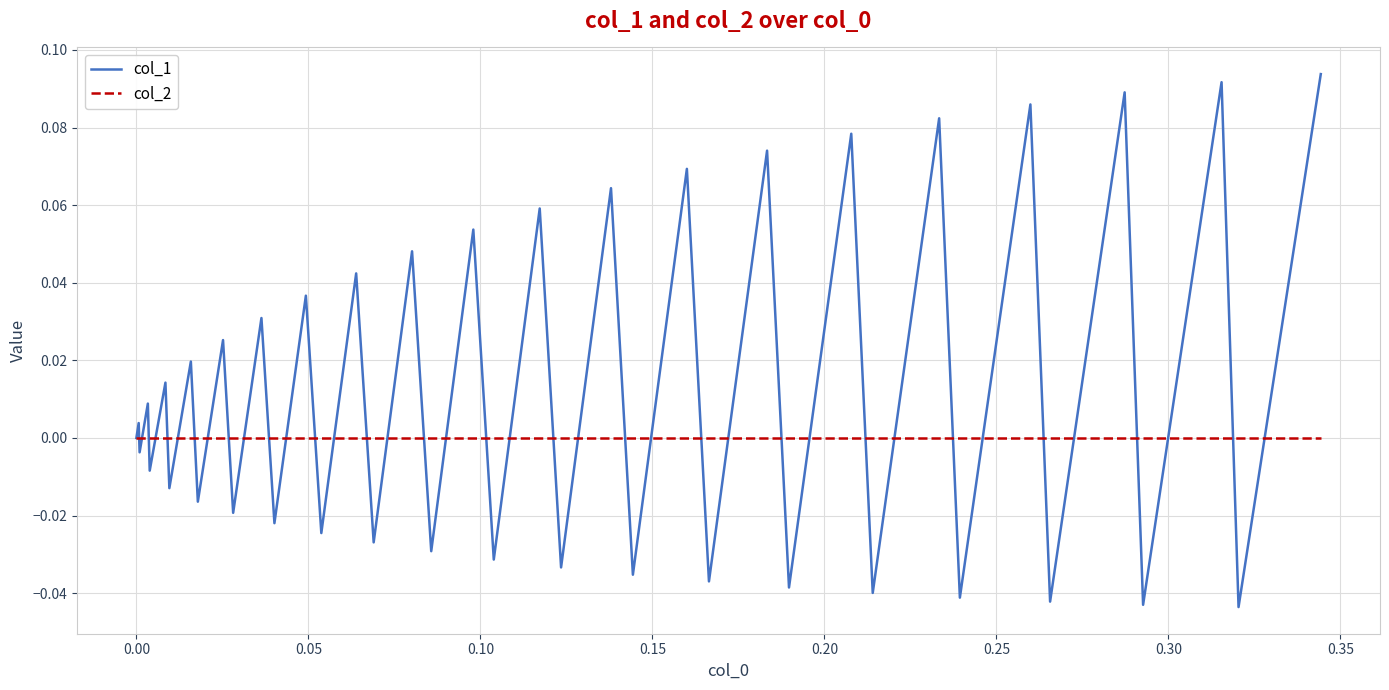

Which series has the largest total across all categories?

col_1